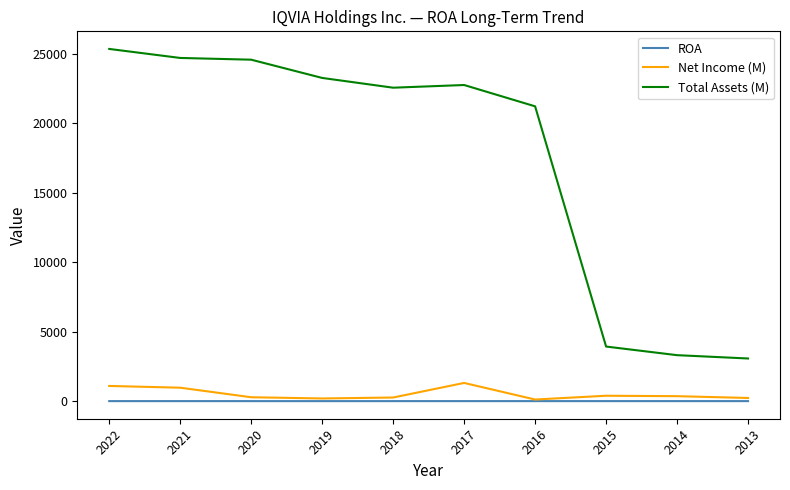

True or false: Total Assets (M) and Net Income (M) intersect in this chart.

False